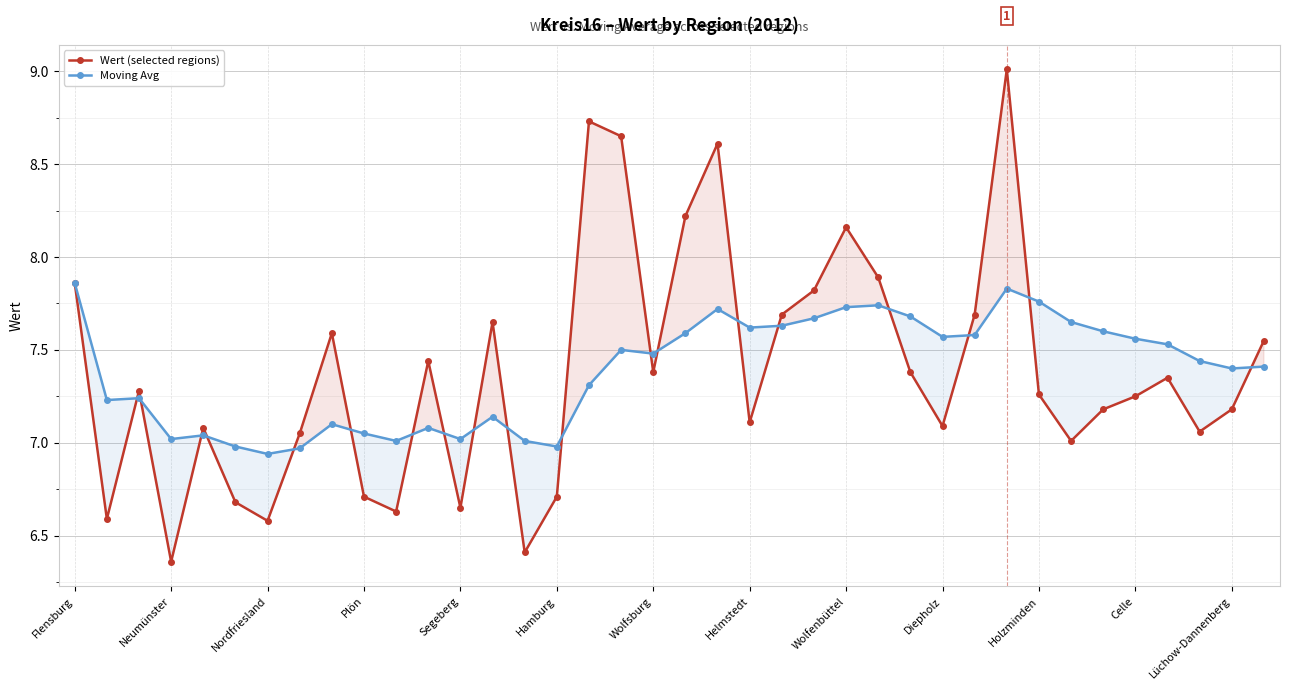

What is the difference between the second highest and second lowest values in the Moving Avg series?

0.9